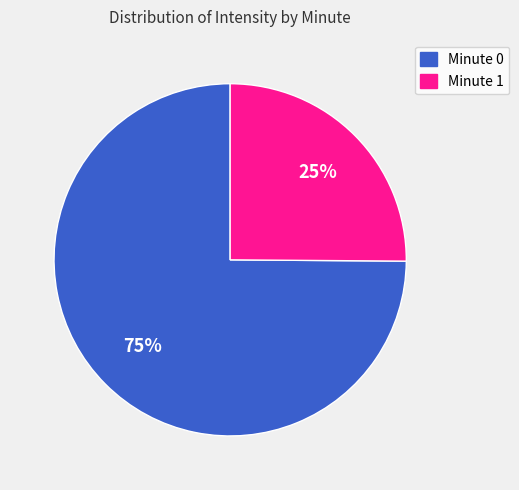

What percentage is the Minute 0 slice, to the nearest percent?

75%